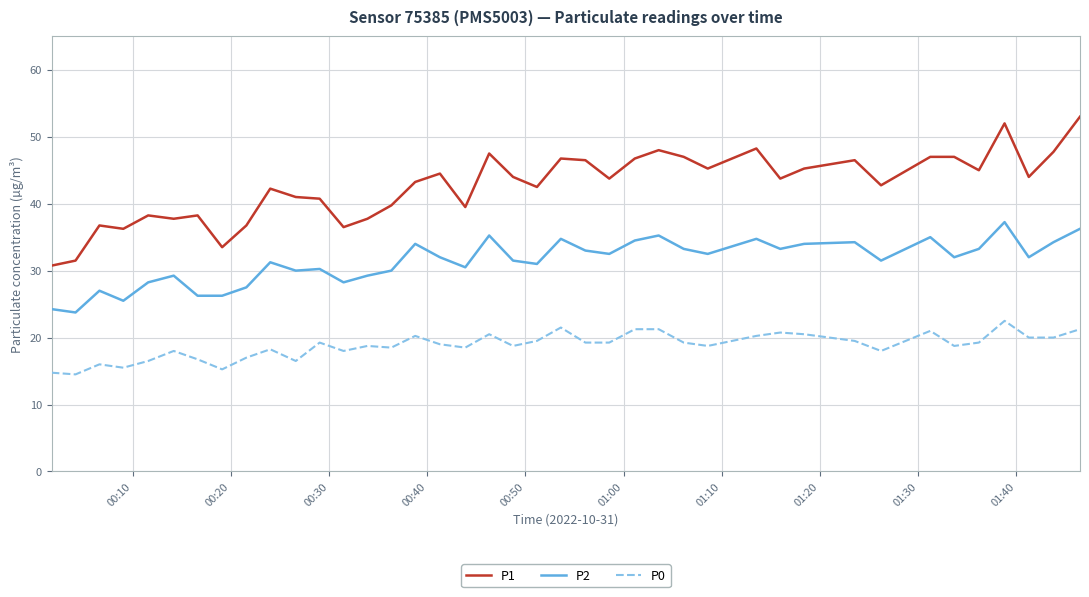

Which series has the widest spread of values?

P1